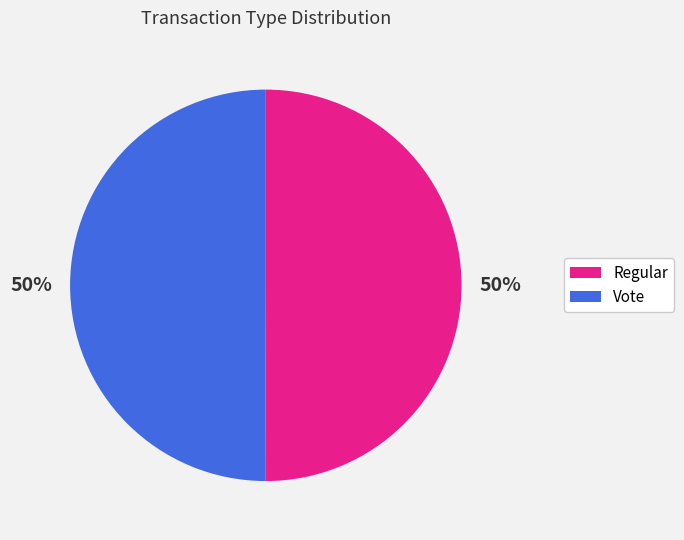

Is it true that Regular is 50% of the pie?

True